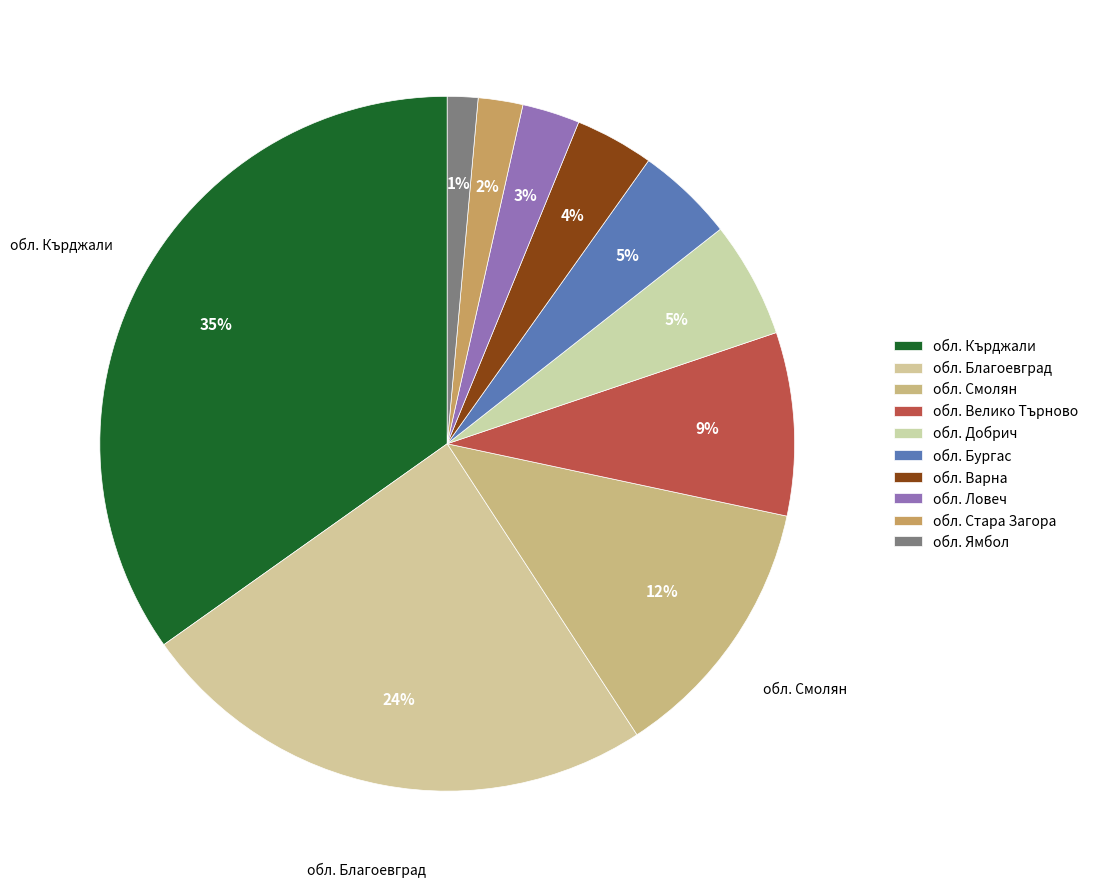

How many segments does this pie chart have?

10